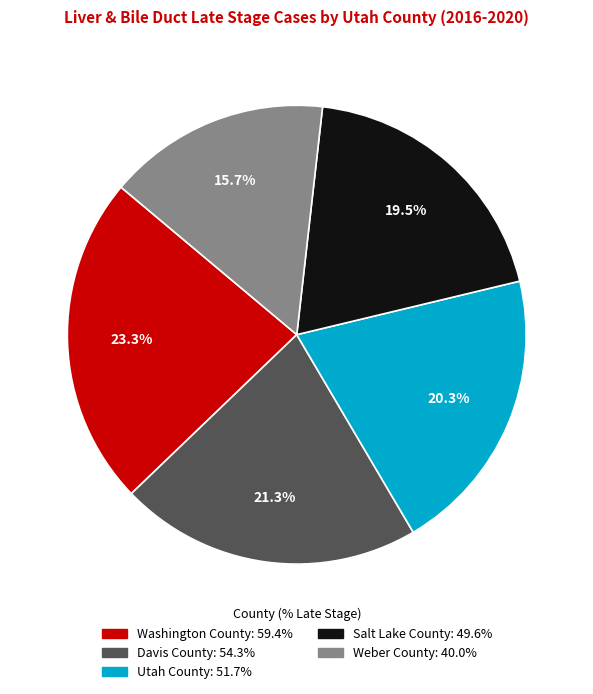

Is it true that Washington County is 35% of the pie?

False